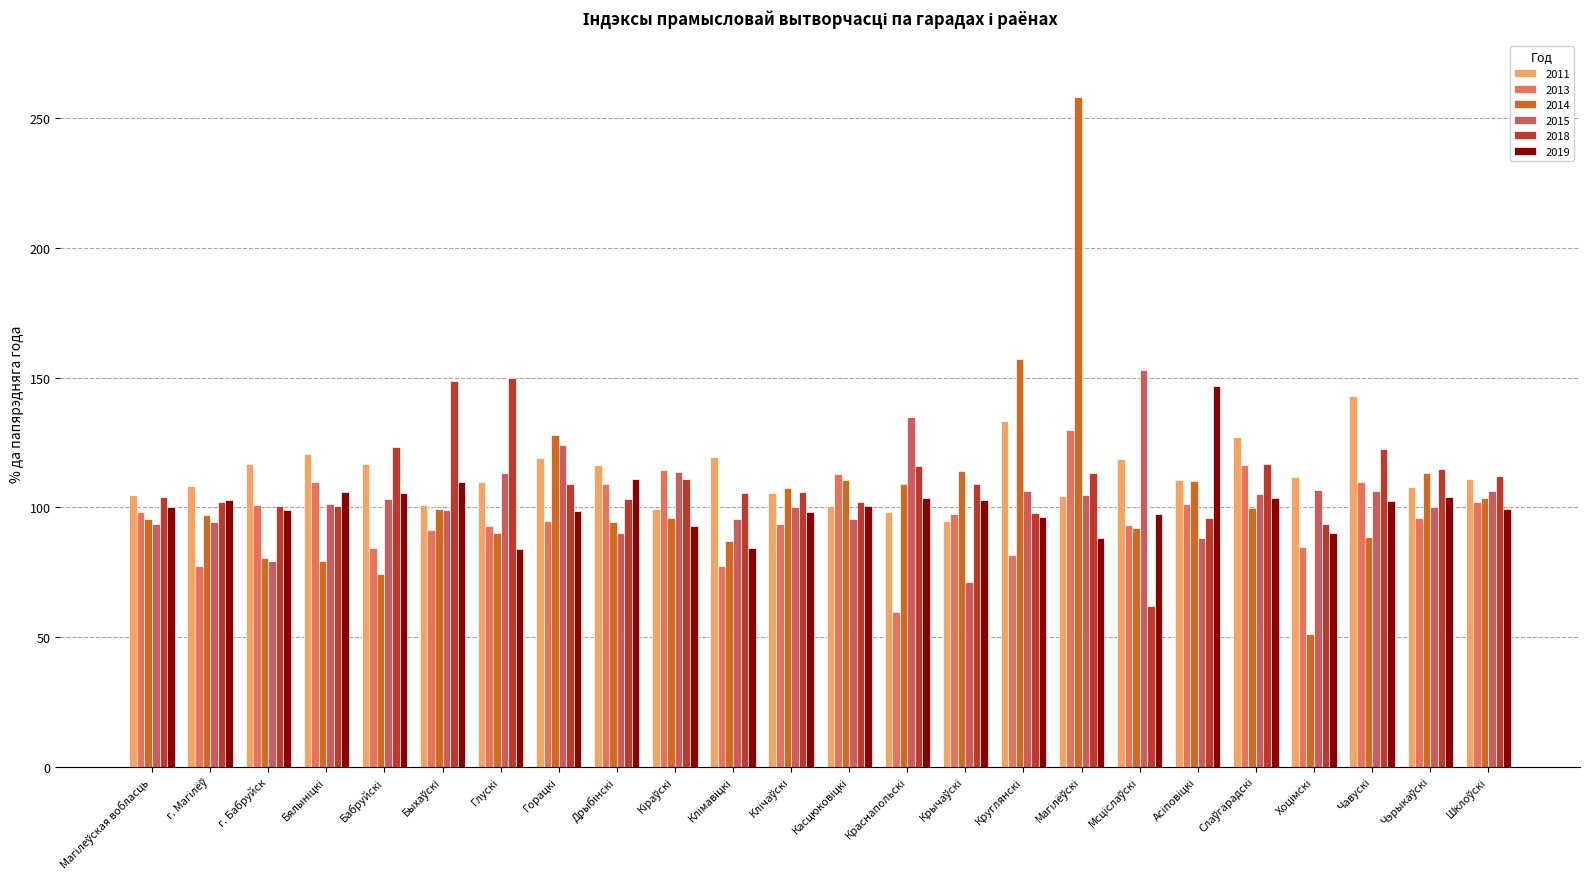

Which series has the largest total across all categories?

2011